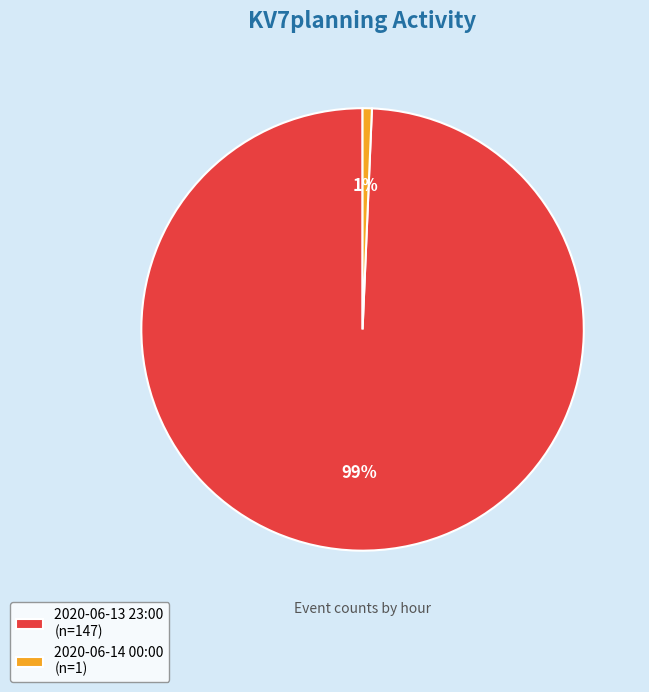

Is the sum of 2020-06-13 23:00 (n=147) and 2020-06-14 00:00 (n=1) greater than half?

Yes